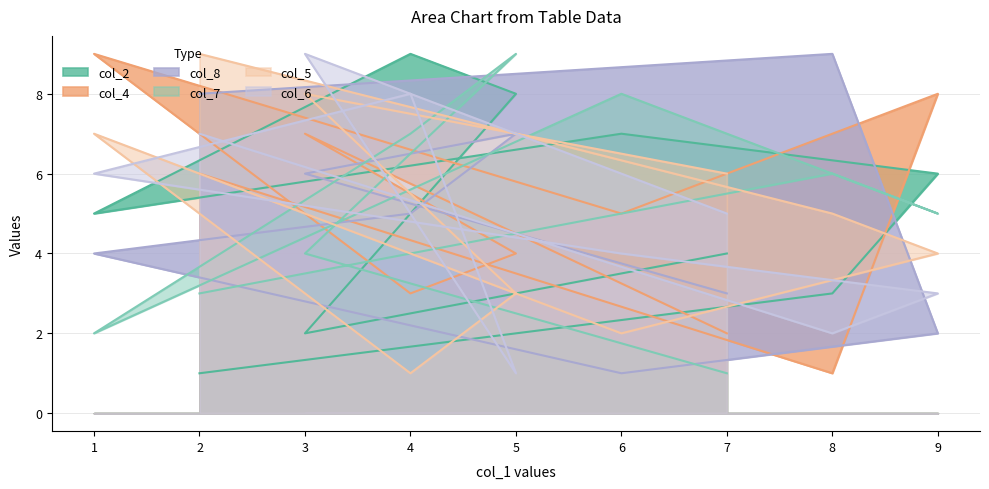

What is the difference between the second highest and minimum values in the col_5 series?

7